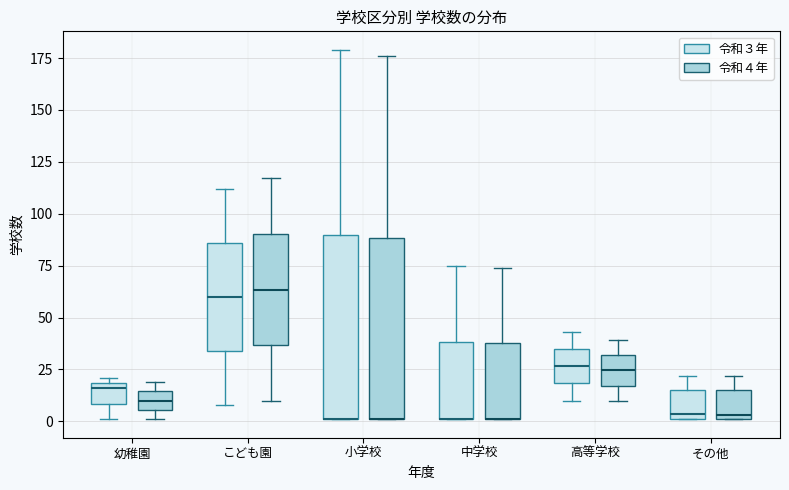

Where is the upper edge of the box for こども園 (令和３年) on the y-axis? The values are not printed on the chart, so give them approximately, as read against the axis.

85